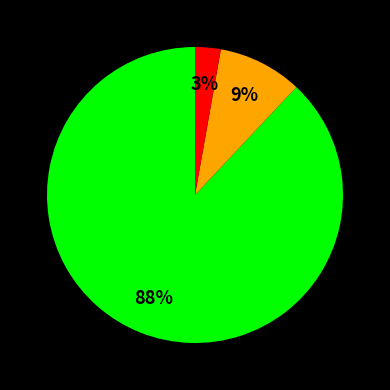

To the nearest percent, what is the average slice percentage?

33%